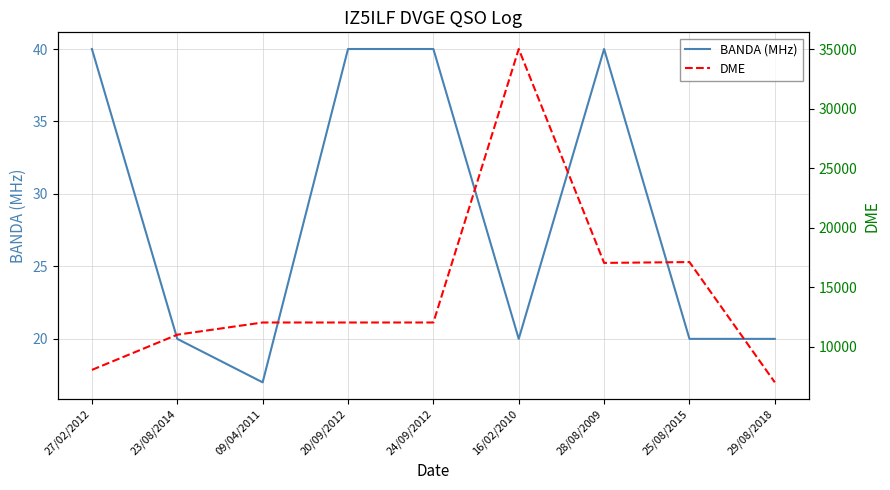

True or false: DME has more than 0 interior local peaks.

True